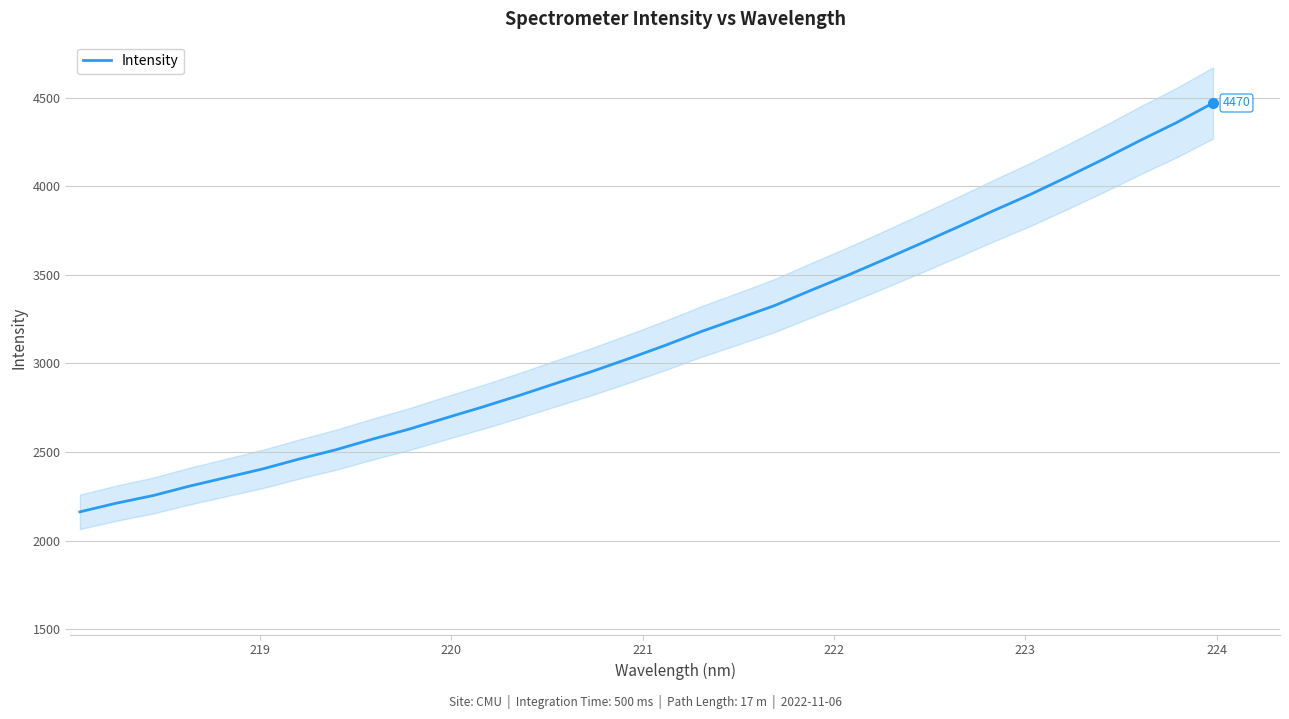

How many data points does each series have?

32